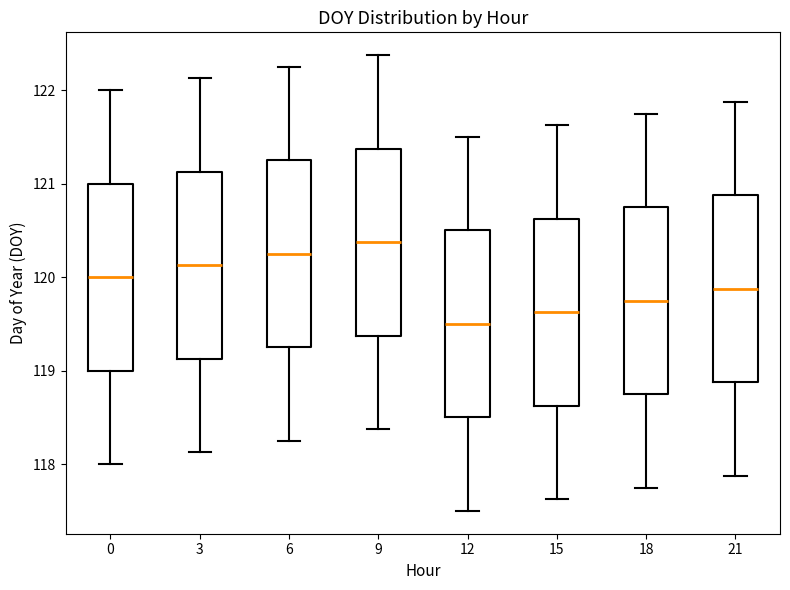

Reading left to right, transcribe this box plot: for each box, give where its median line is, the range the box spans, and where its two whiskers end, as read against the y-axis. The values are not printed on the chart, so give them approximately, as read against the axis.

0: median 120.0, box 119.0 to 121.0, whiskers 118.0 to 122.0
3: median 120.1, box 119.1 to 121.1, whiskers 118.1 to 122.1
6: median 120.3, box 119.3 to 121.3, whiskers 118.3 to 122.3
9: median 120.4, box 119.4 to 121.4, whiskers 118.4 to 122.4
12: median 119.5, box 118.5 to 120.5, whiskers 117.5 to 121.5
15: median 119.6, box 118.6 to 120.6, whiskers 117.6 to 121.6
18: median 119.8, box 118.8 to 120.8, whiskers 117.8 to 121.8
21: median 119.9, box 118.9 to 120.9, whiskers 117.9 to 121.9